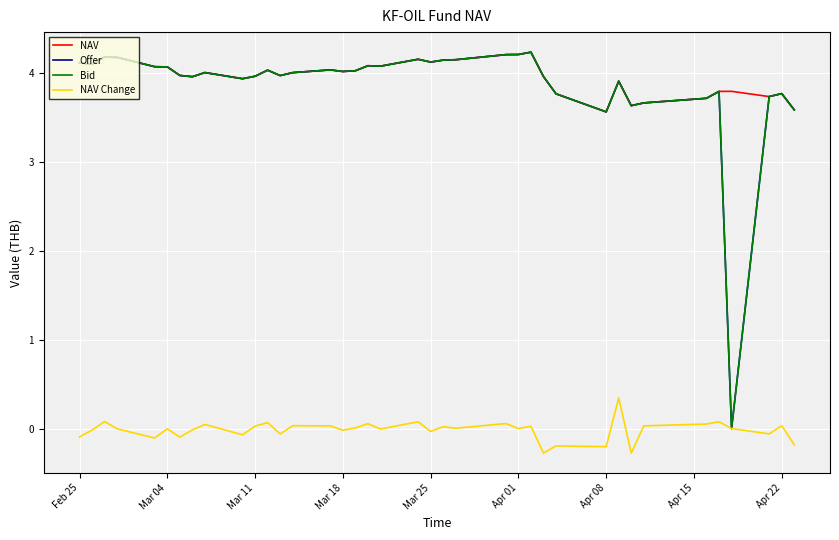

Which series has the widest spread of values?

Offer